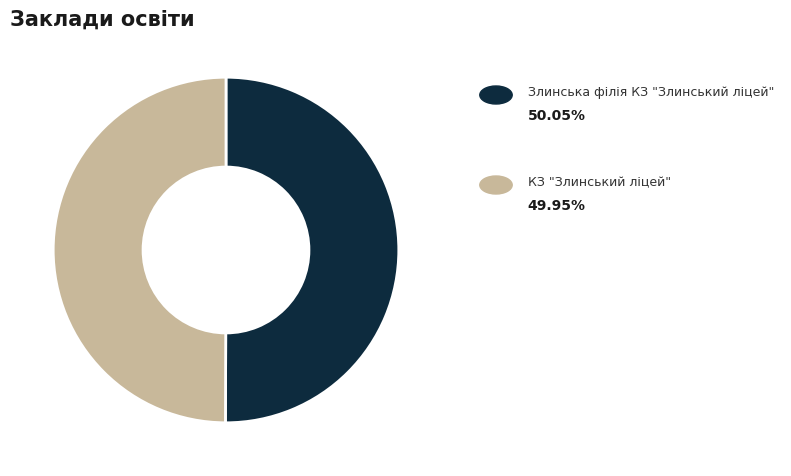

How many segments does this pie chart have?

2